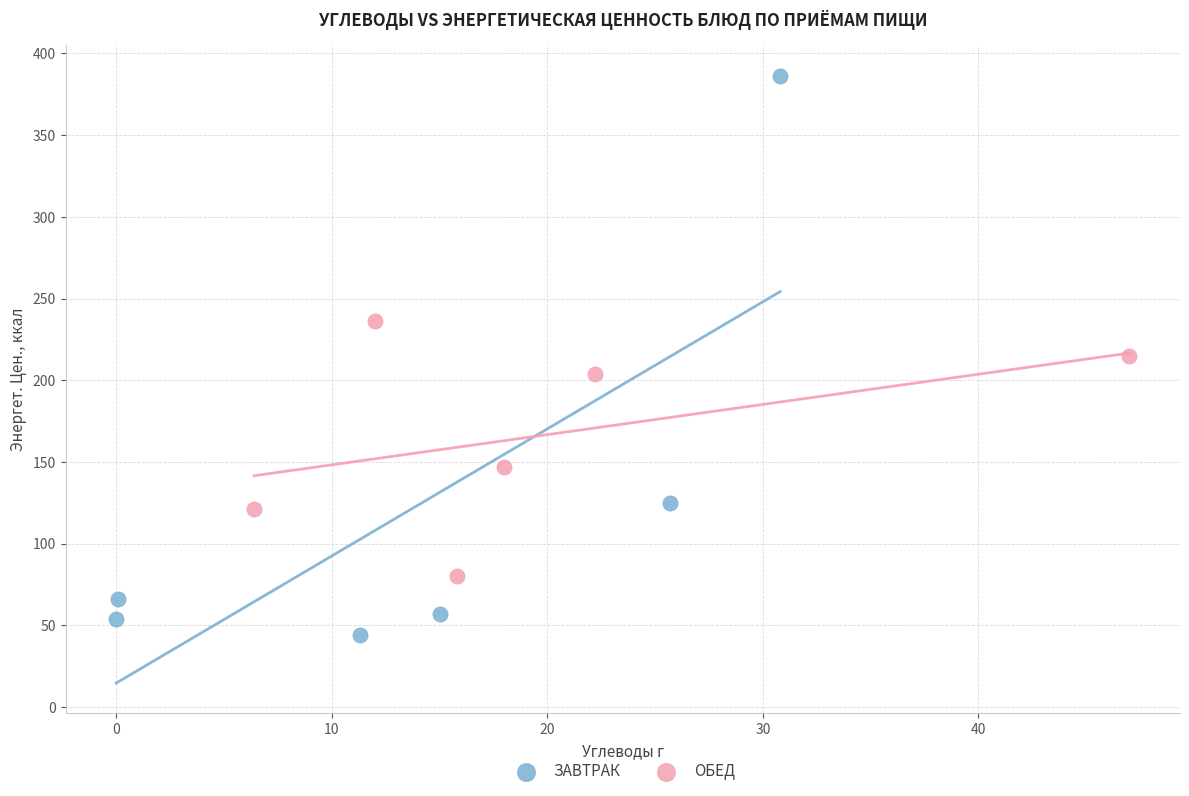

Which series reaches the minimum Y coordinate?

ЗАВТРАК